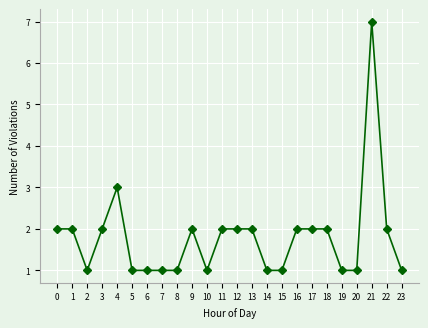

The value at 16 is 1. True or false?

False